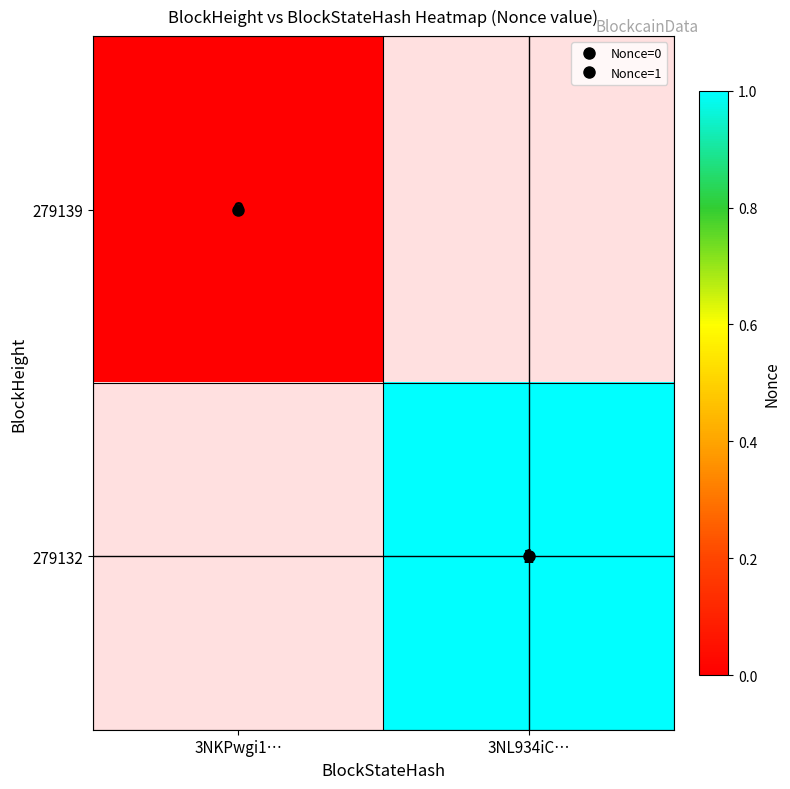

Rank the categories by 279139 value from highest to lowest.

3NKPwgi1…, 3NL934iC…